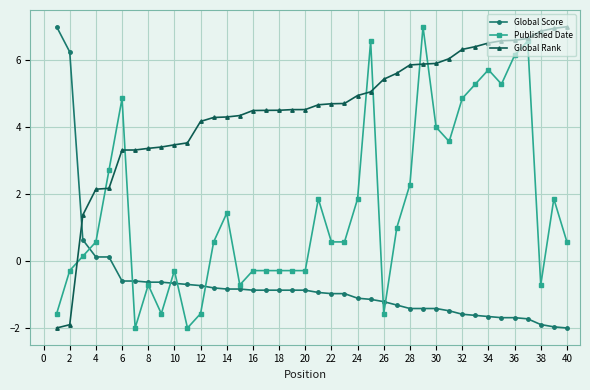

True or false: Global Rank and Global Score cross at least once.

True